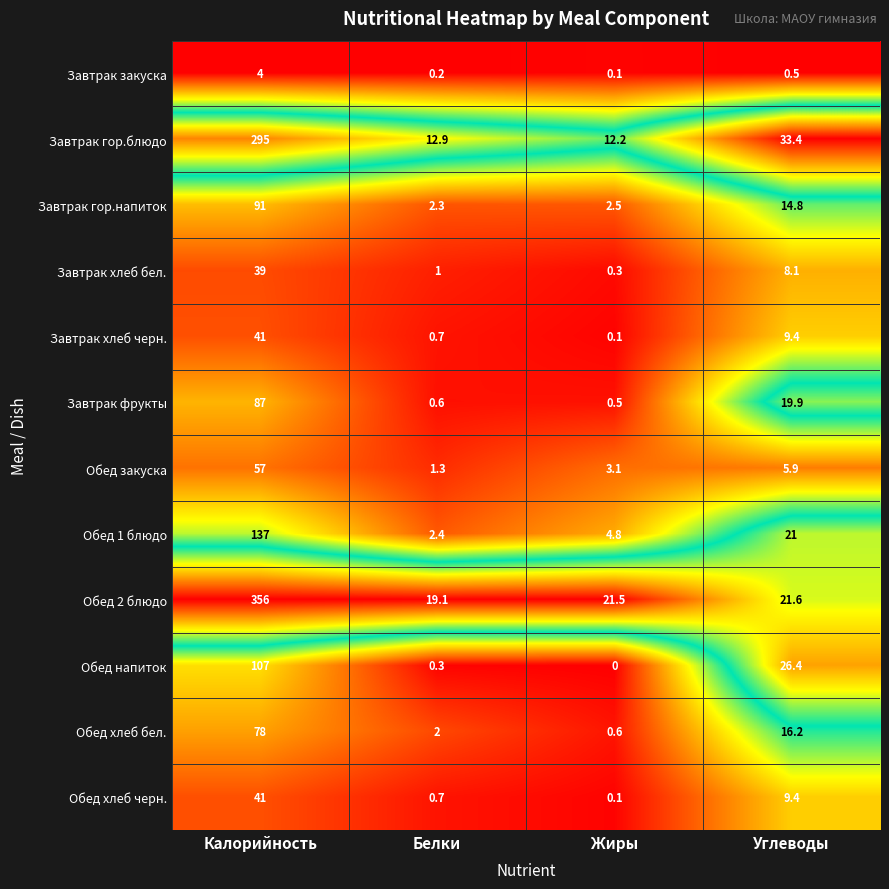

What is the greatest value displayed?

356.0